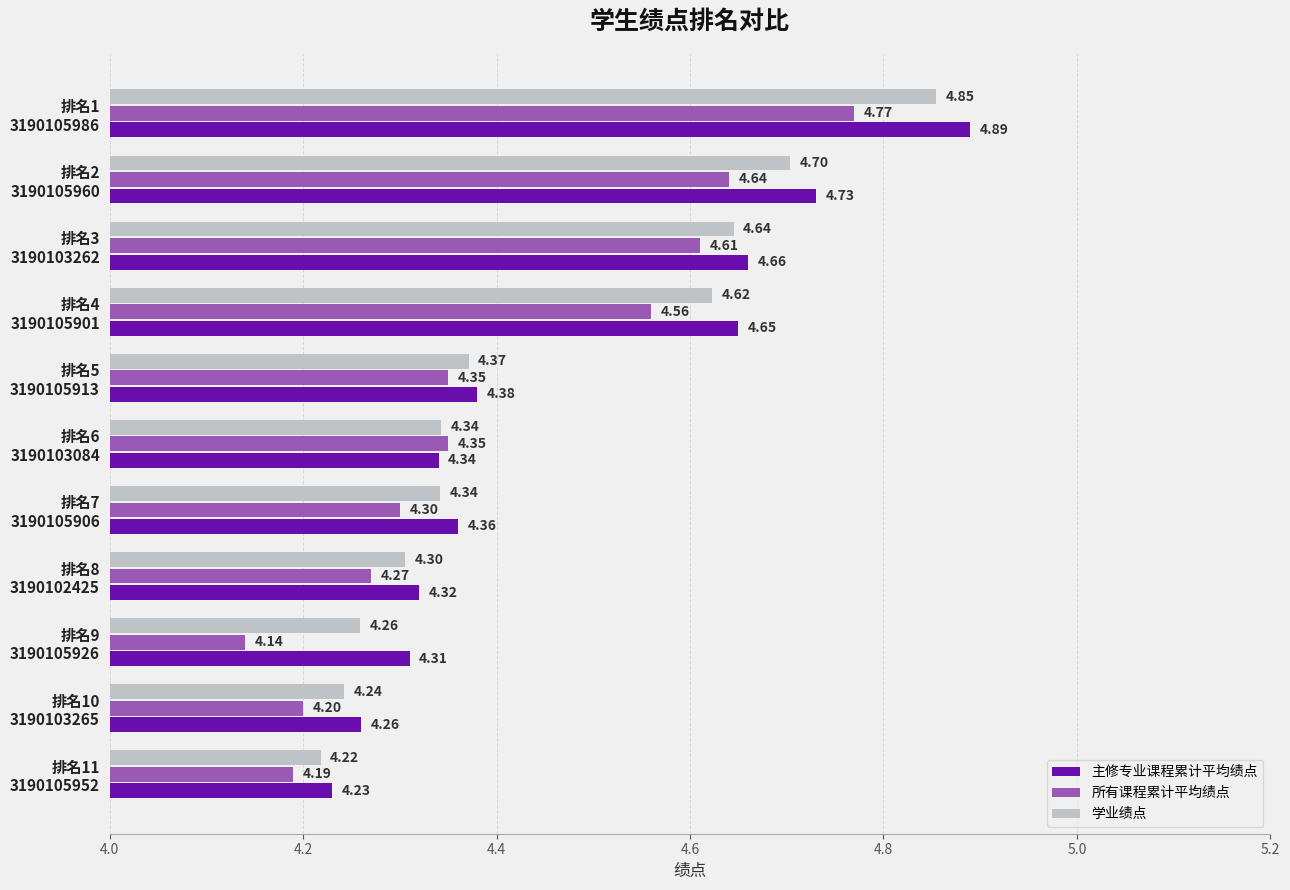

What is the sum of all 主修专业课程累计平均绩点 values?

49.1